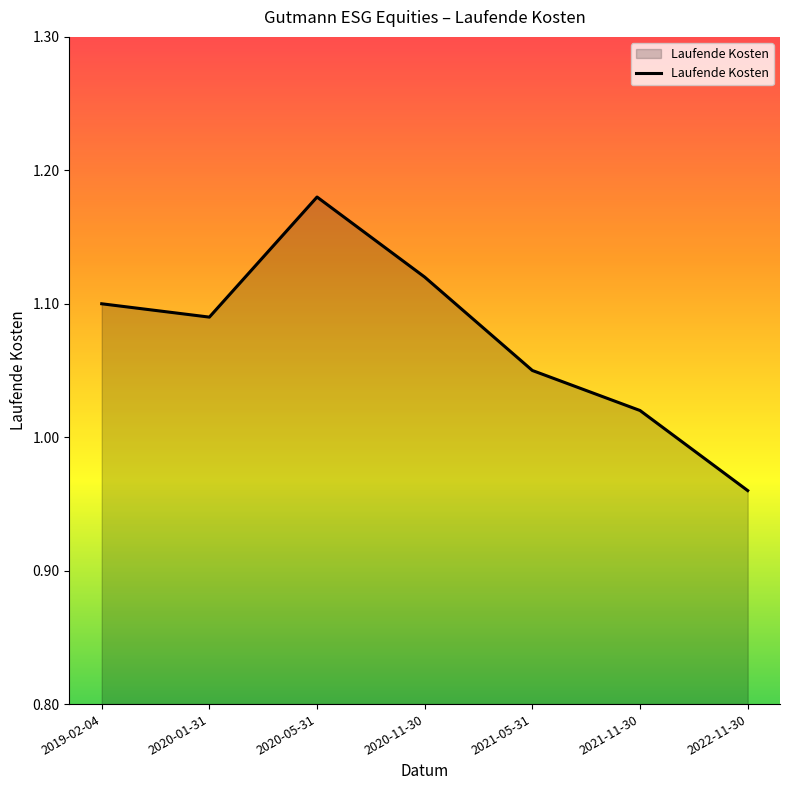

The value at 2021-05-31 is 1.6. True or false?

False